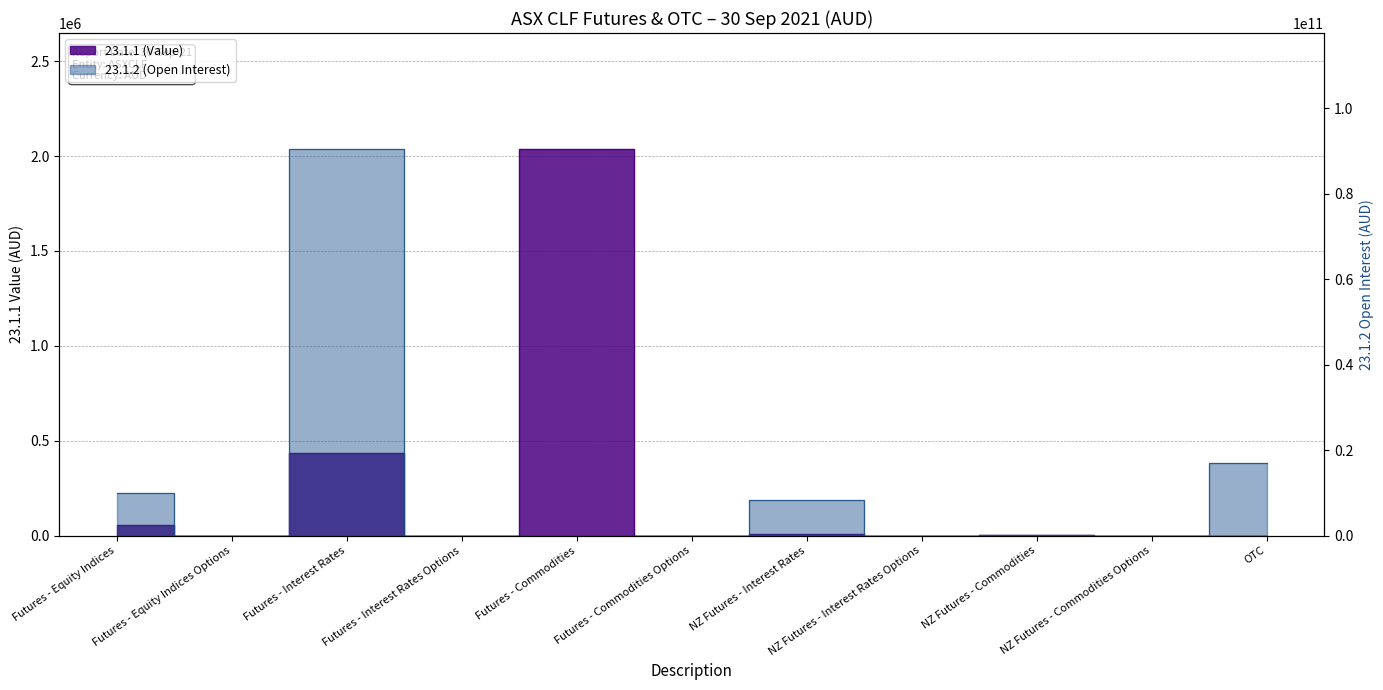

Read the value at NZ Futures - Commodities Options.

6.1